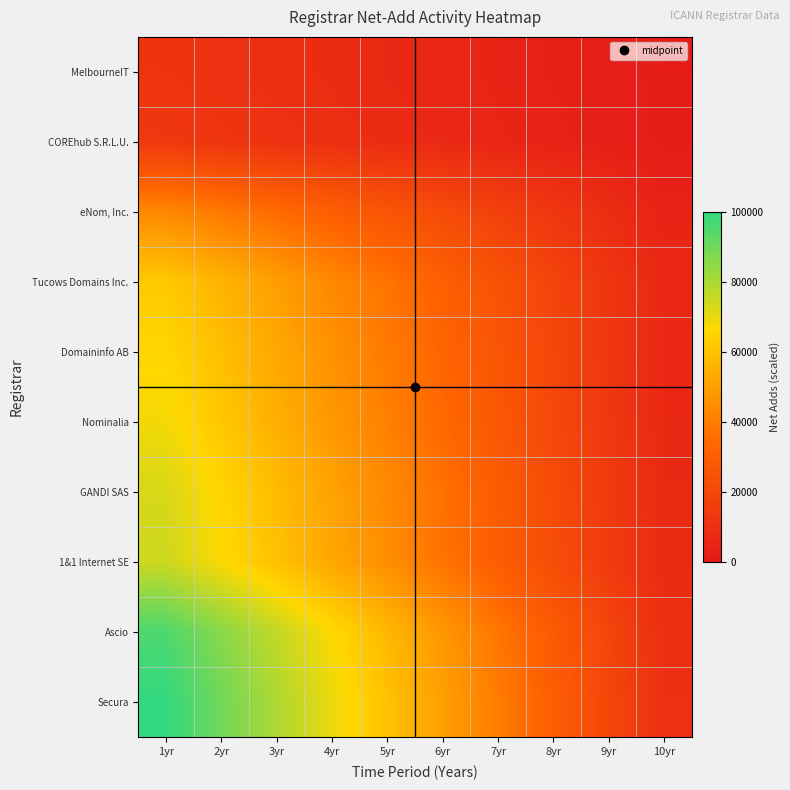

Which has a higher value, 10yr or 1yr?

1yr